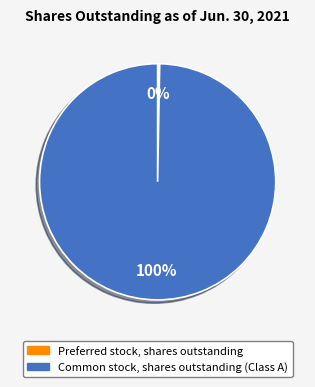

Is it true that Preferred stock, shares outstanding is 6% of the pie?

False